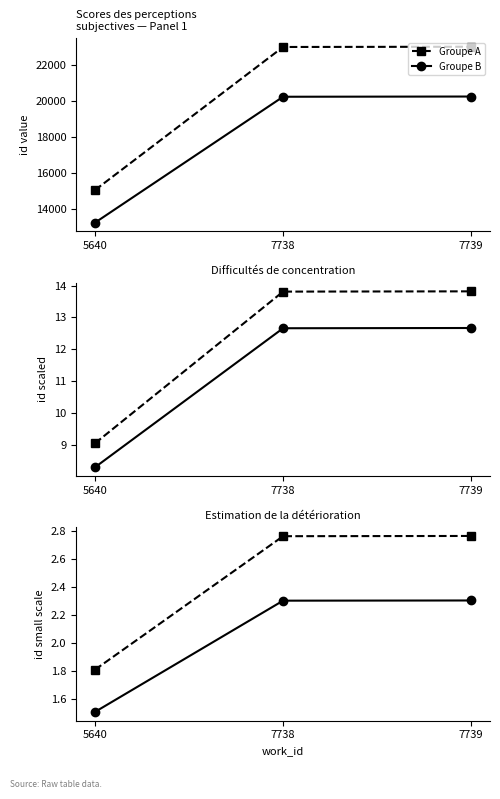

Between 5640 and 7738, which series saw the biggest shift?

id (group A)